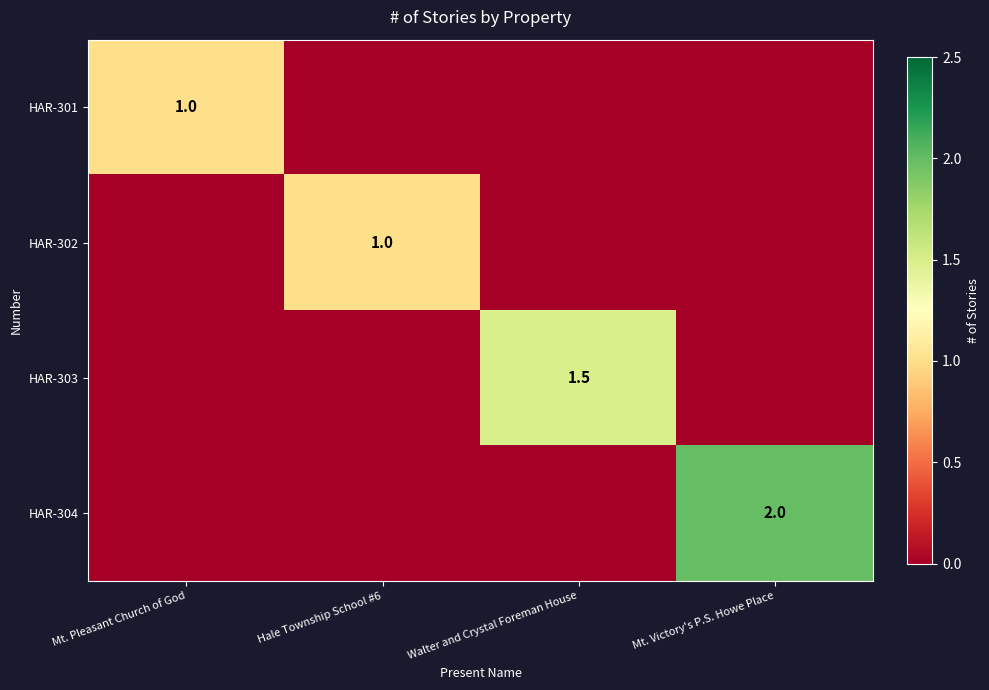

True or false: HAR-301 has a value of 1.0 at Mt. Pleasant Church of God.

True